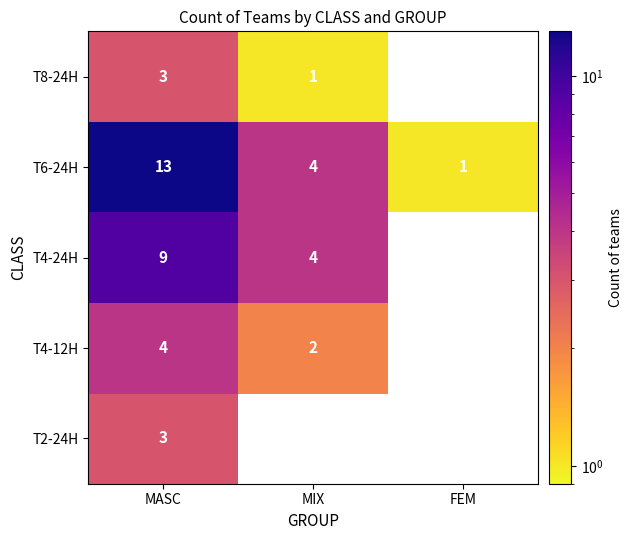

What is the difference between the maximum and second lowest values in the T6-24H series?

9